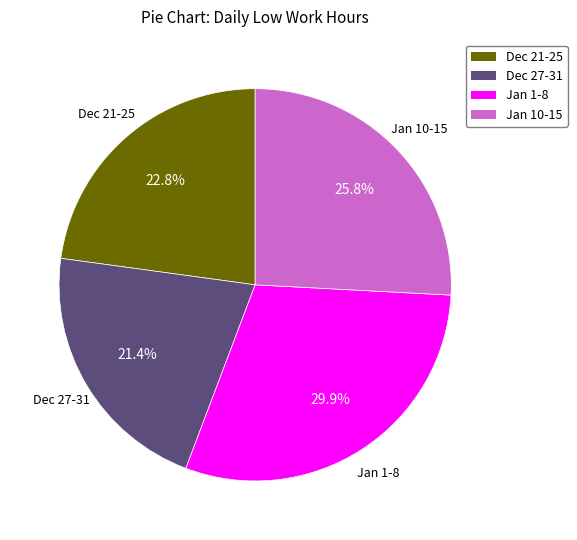

Does Dec 21-25 represent more than half of the total?

No